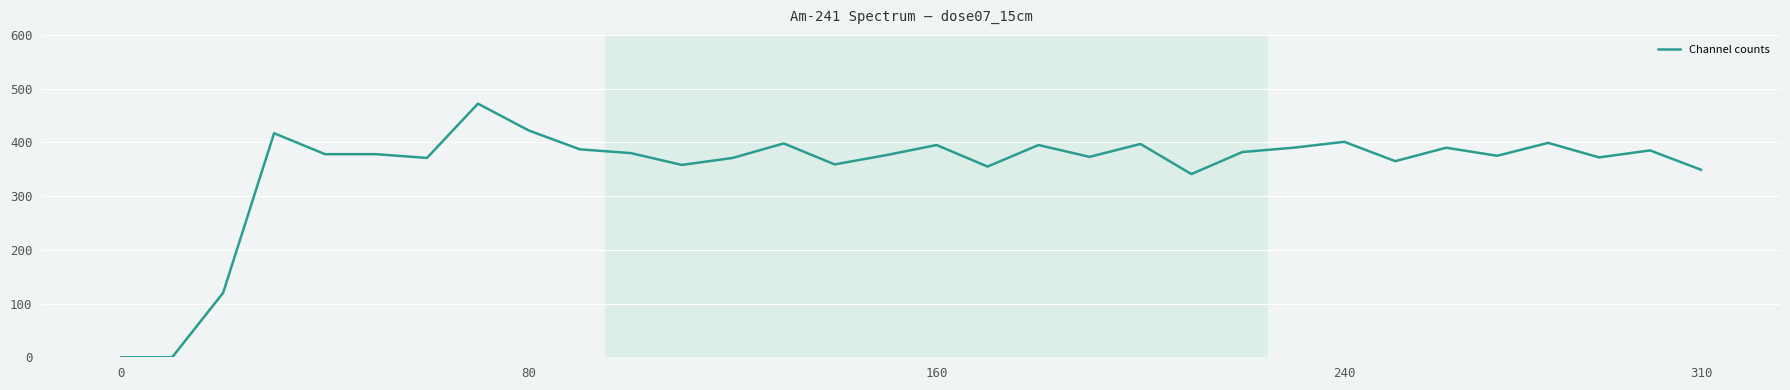

What is the maximum value shown in the chart?

472